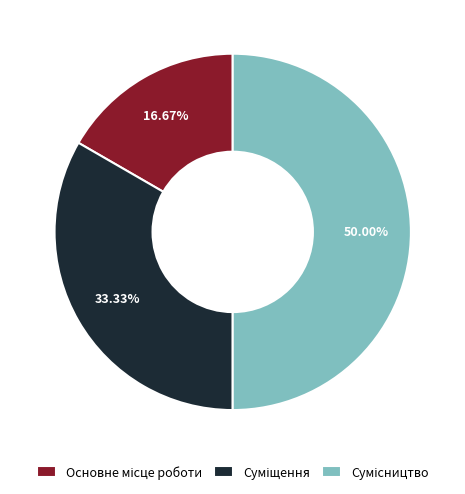

What is the change in value from Основне місце роботи to Суміщення?

+1